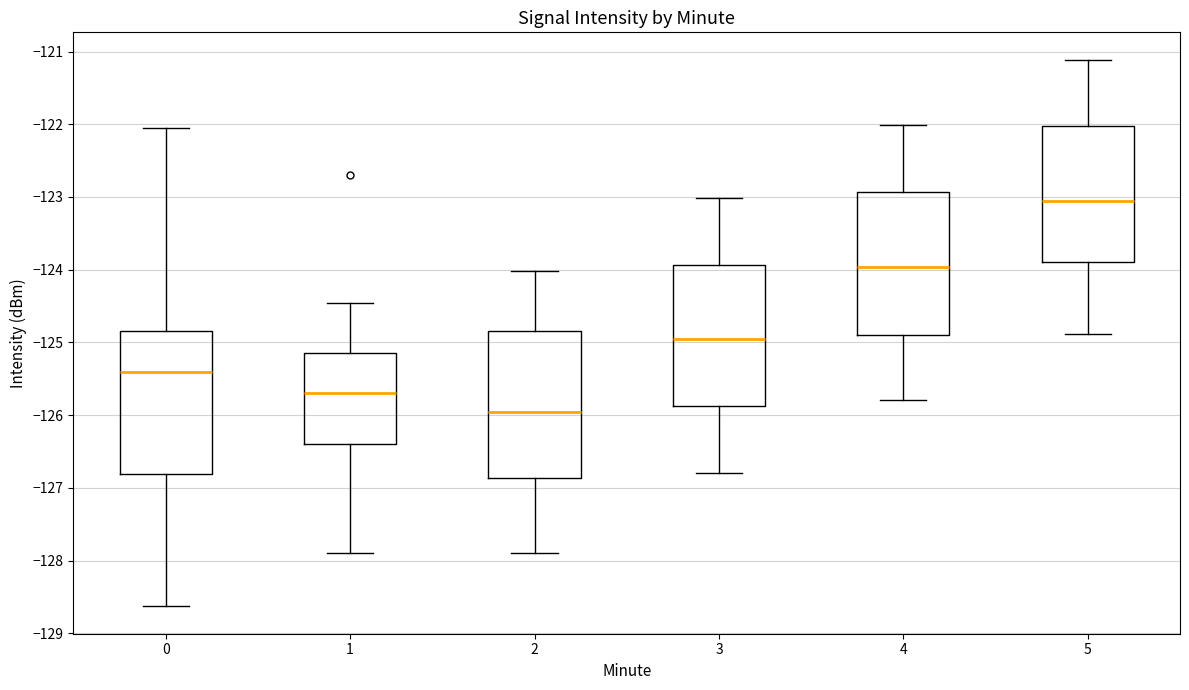

Reading left to right, transcribe this box plot: for each box, give where its median line is, the range the box spans, and where its two whiskers end, as read against the y-axis. The values are not printed on the chart, so give them approximately, as read against the axis.

0: median -125.4, box -126.8 to -124.8, whiskers -128.6 to -122.0
1: median -125.7, box -126.4 to -125.1, whiskers -127.9 to -124.5
2: median -126.0, box -126.9 to -124.8, whiskers -127.9 to -124.0
3: median -125.0, box -125.9 to -123.9, whiskers -126.8 to -123.0
4: median -124.0, box -124.9 to -122.9, whiskers -125.8 to -122.0
5: median -123.1, box -123.9 to -122.0, whiskers -124.9 to -121.1